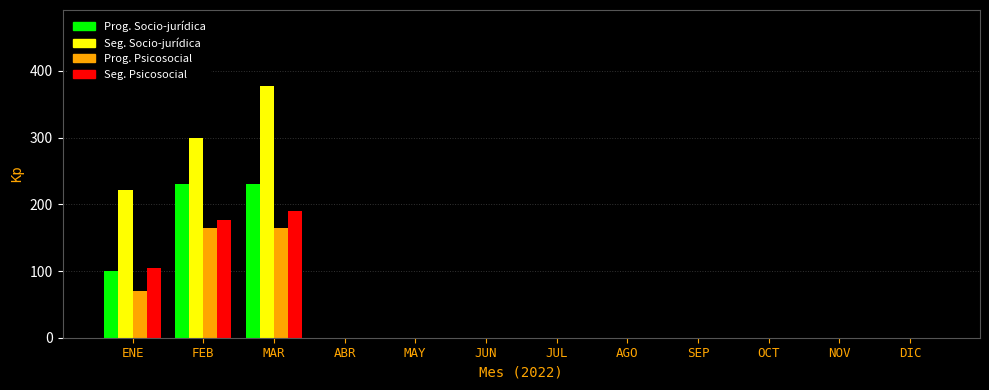

Which series has the largest total across all categories?

Seg. Socio-jurídica